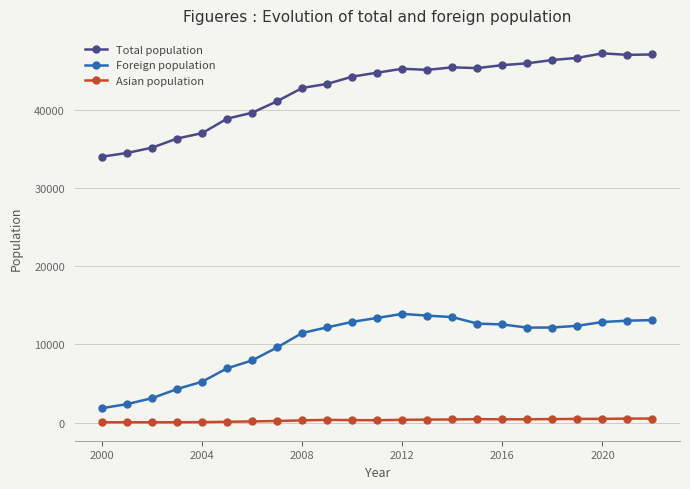

What is the difference between the maximum and minimum values in the Total population series?

13212